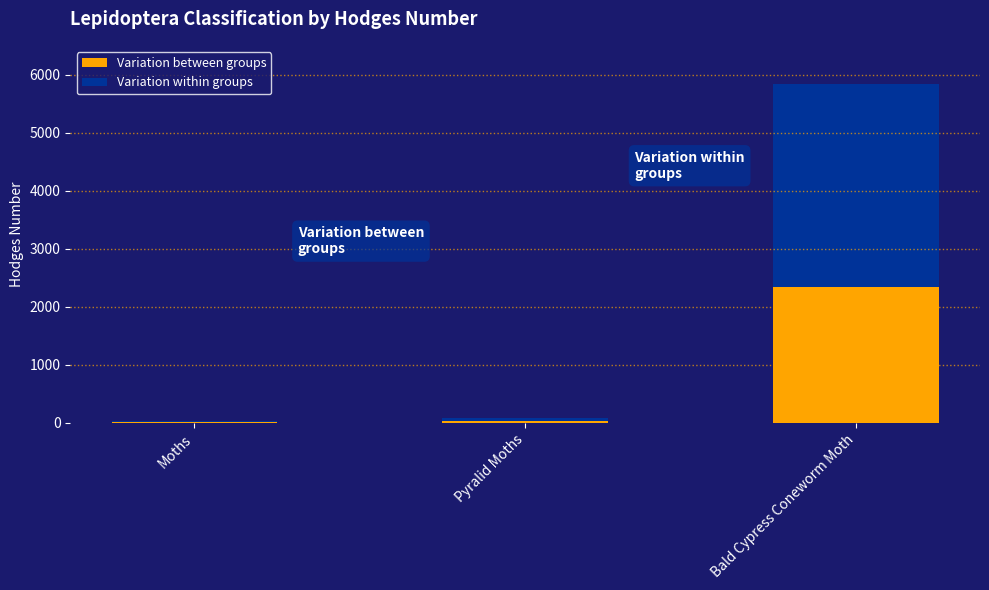

The Variation between groups series shows 634.2 at Bald Cypress Coneworm Moth. True or false?

False